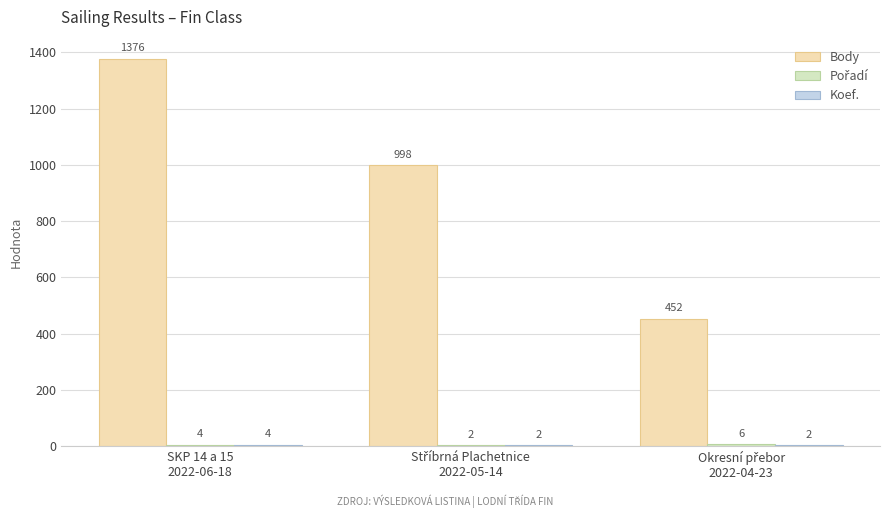

Between Okresní přebor
2022-04-23 and Stříbrná Plachetnice
2022-05-14, which is larger?

Stříbrná Plachetnice
2022-05-14